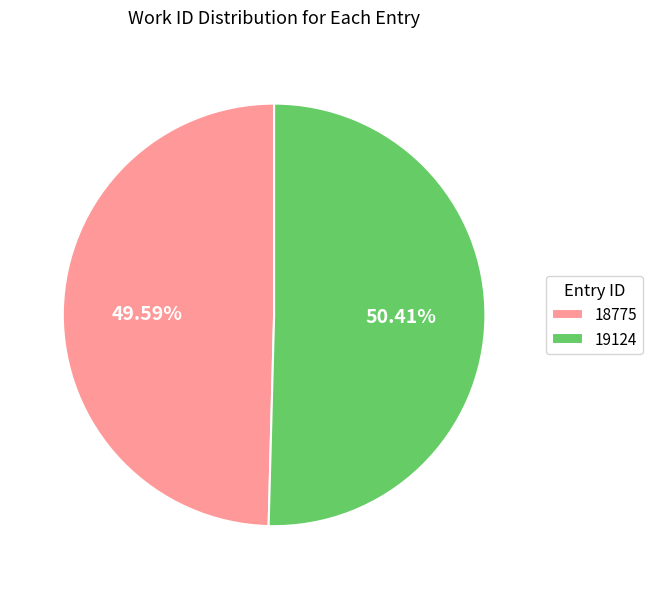

What percentage is the 19124 slice, to the nearest percent?

50%